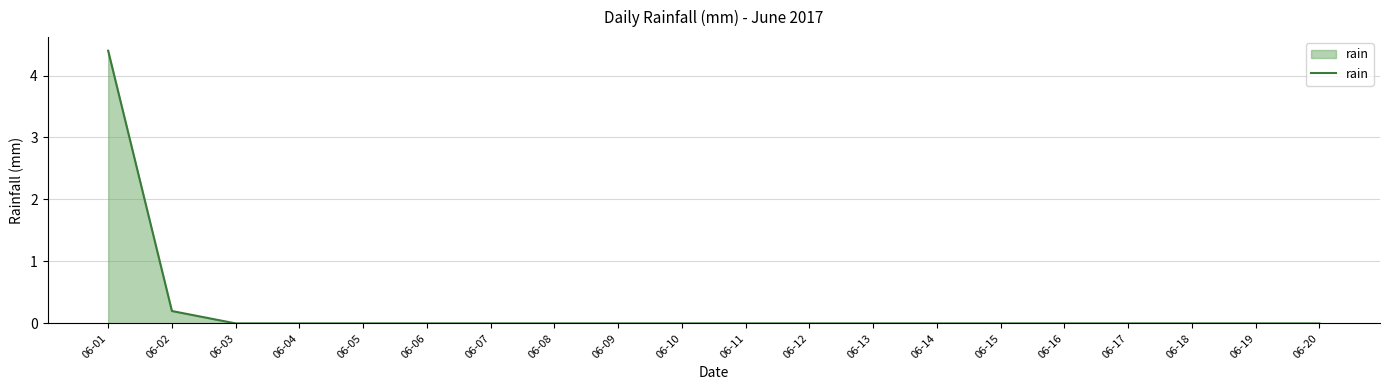

The value at 06-07 is 0.0. True or false?

True